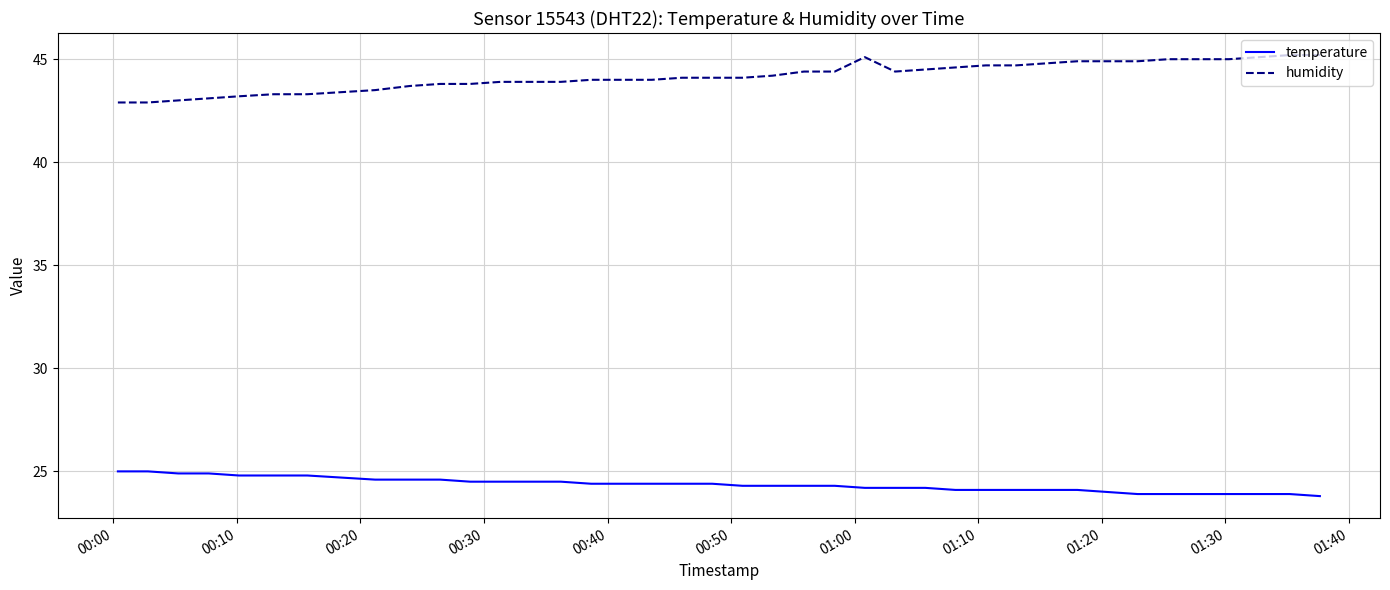

Which series has the largest total across all categories?

humidity